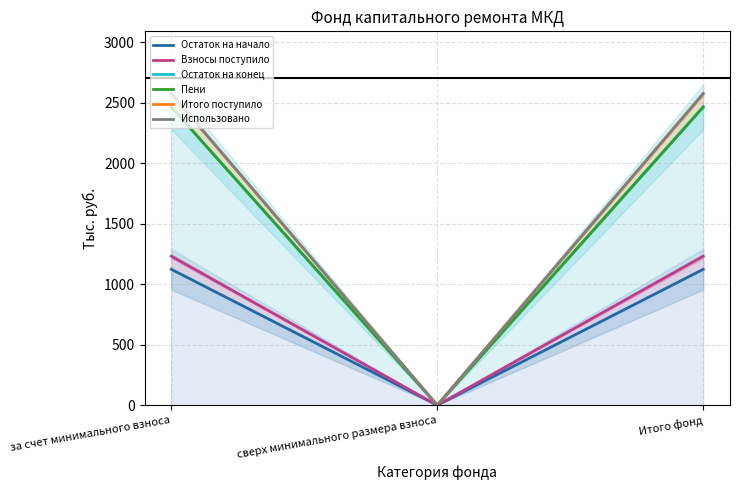

Is it true that Остаток на конец equals 1199.7 at Итого фонд?

False